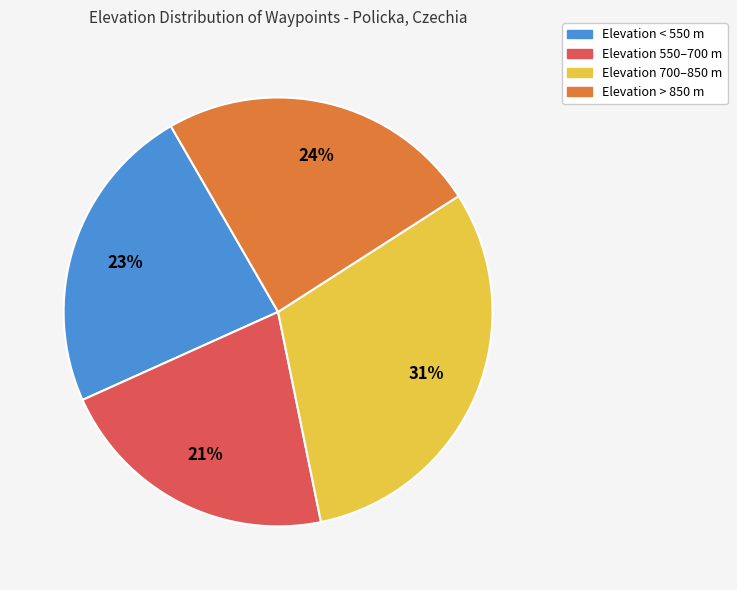

How many segments does this pie chart have?

4